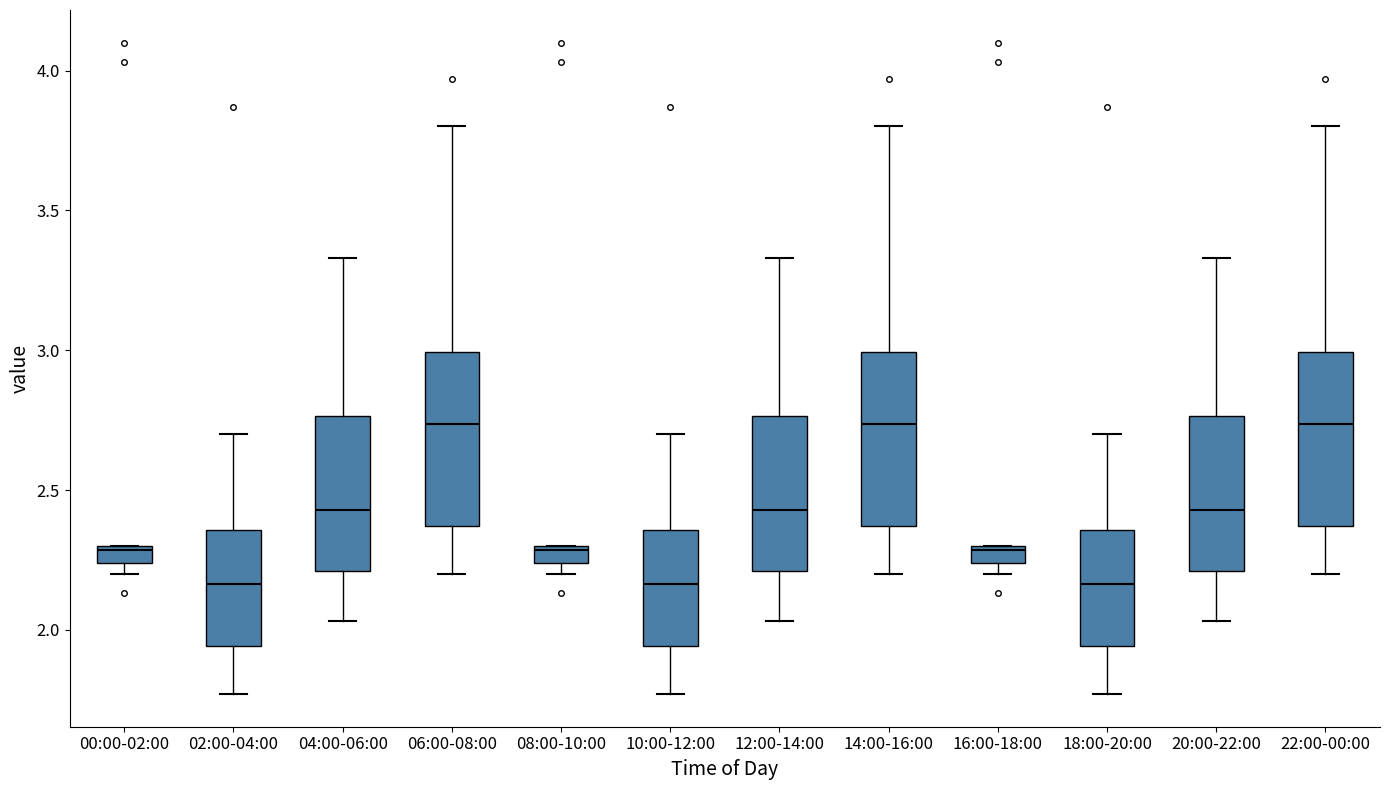

Where does the median line of the box for 18:00-20:00 sit on the y-axis? The values are not printed on the chart, so give them approximately, as read against the axis.

2.15